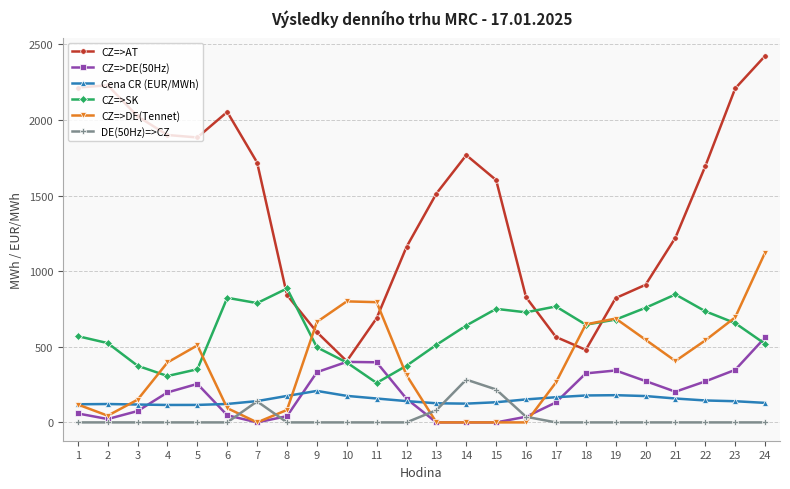

Does the chart have visible grid lines?

Yes